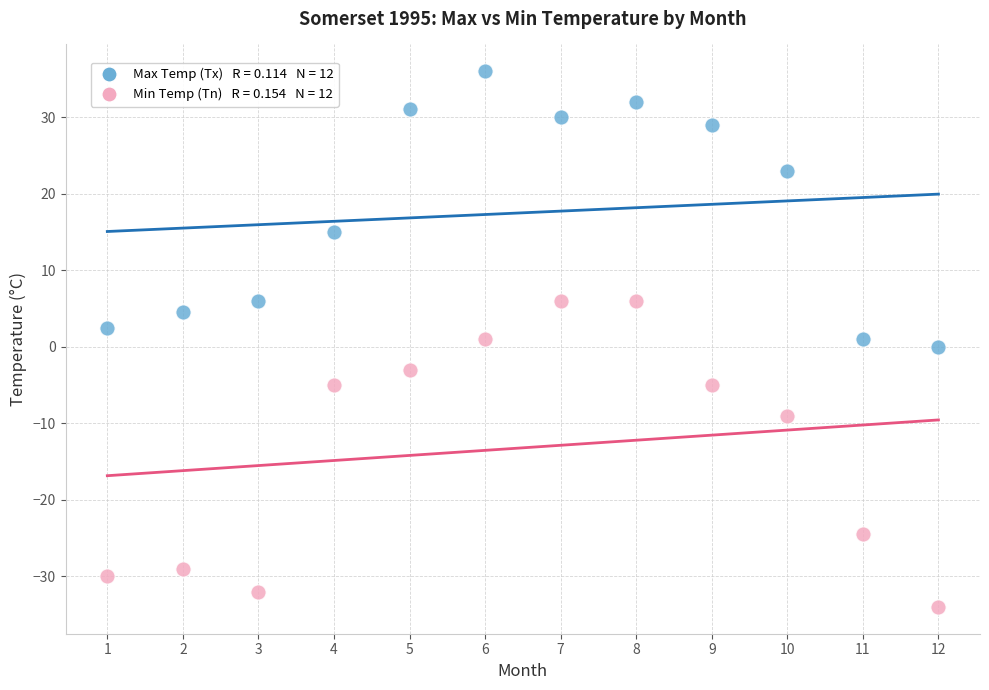

Across all data points, what is the range of X values (max minus min)?

11.0